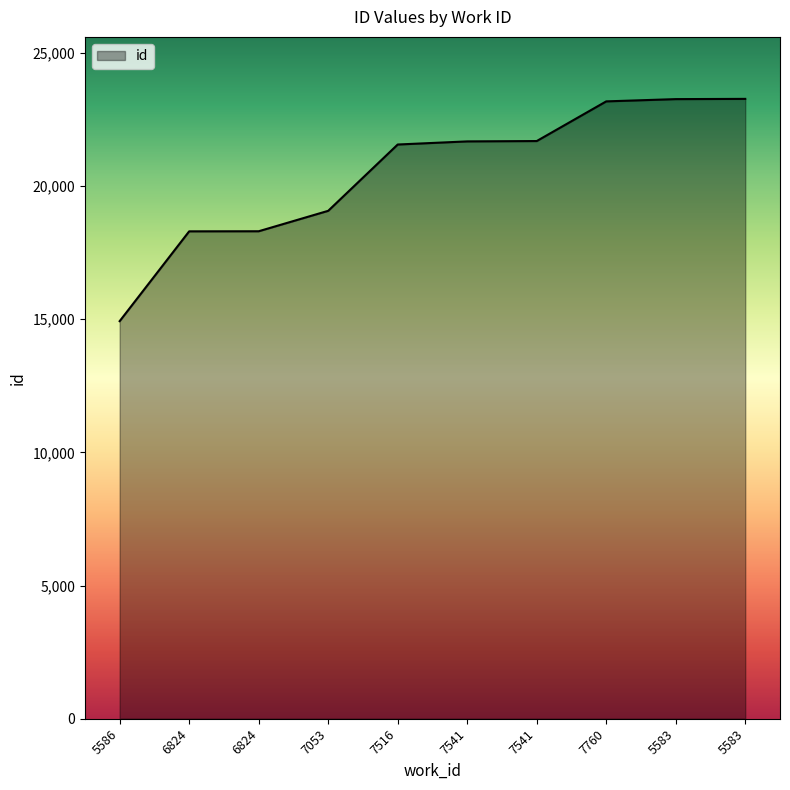

List the labels in order of value, smallest first.

5586, 6824, 6824, 7053, 7516, 7541, 7541, 7760, 5583, 5583